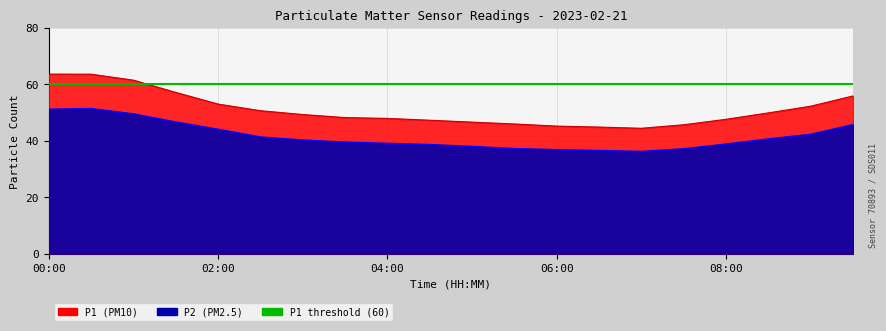

What is the lowest value of the P2 series?

36.1